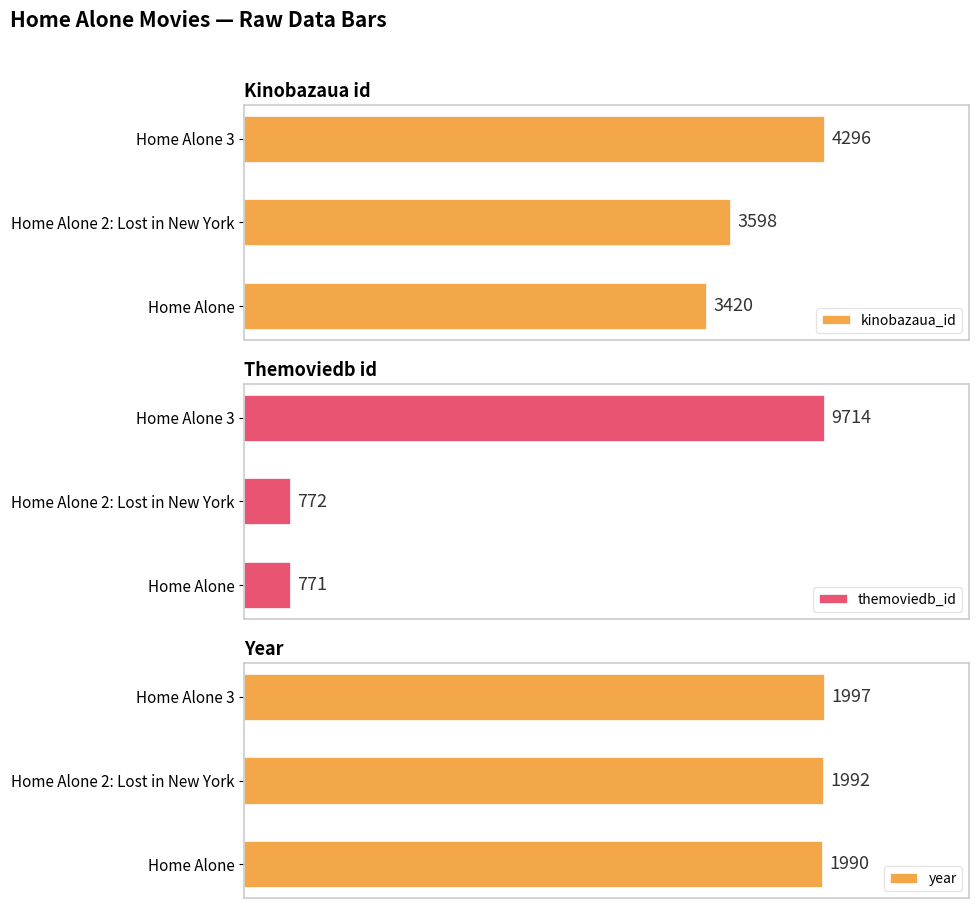

What are all the series names shown in the legend?

kinobazaua_id, themoviedb_id, year